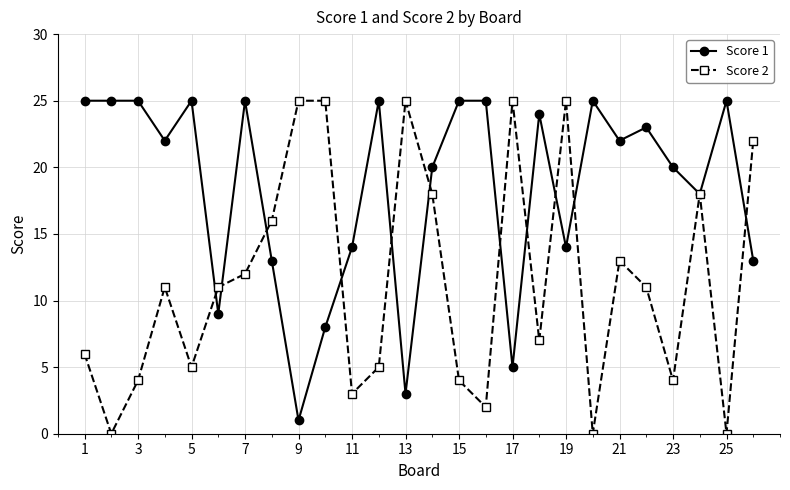

What is the sum of all Score 1 values?

479